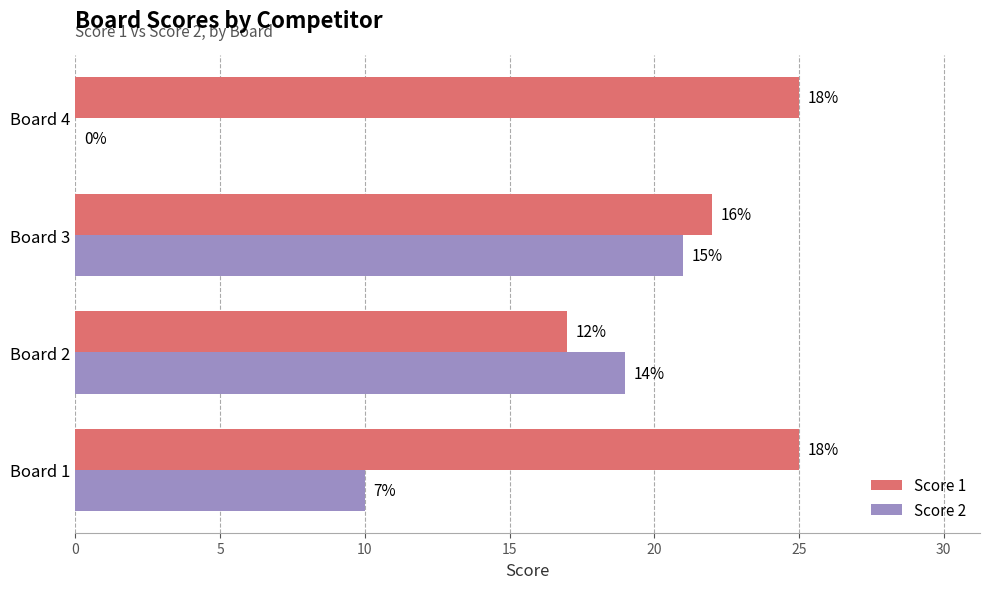

What are all the series names shown in the legend?

Score 1, Score 2